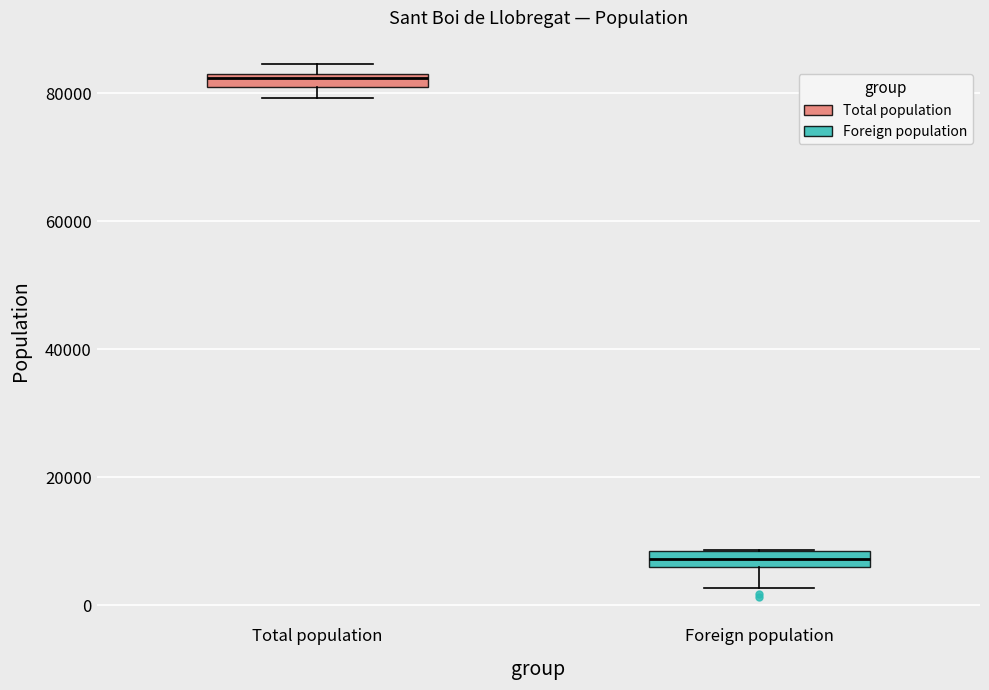

Where does the lower whisker of the box for Foreign population end on the y-axis? The values are not printed on the chart, so give them approximately, as read against the axis.

2000